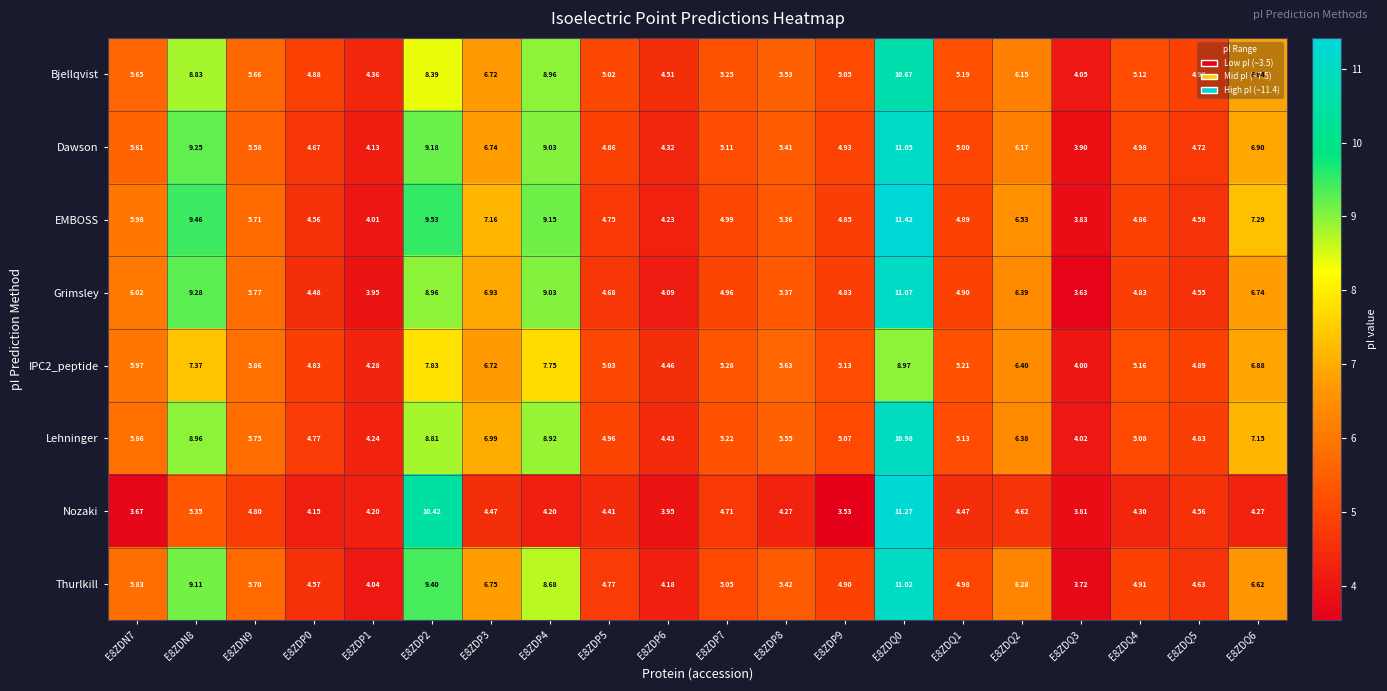

Which series has the largest total across all categories?

EMBOSS